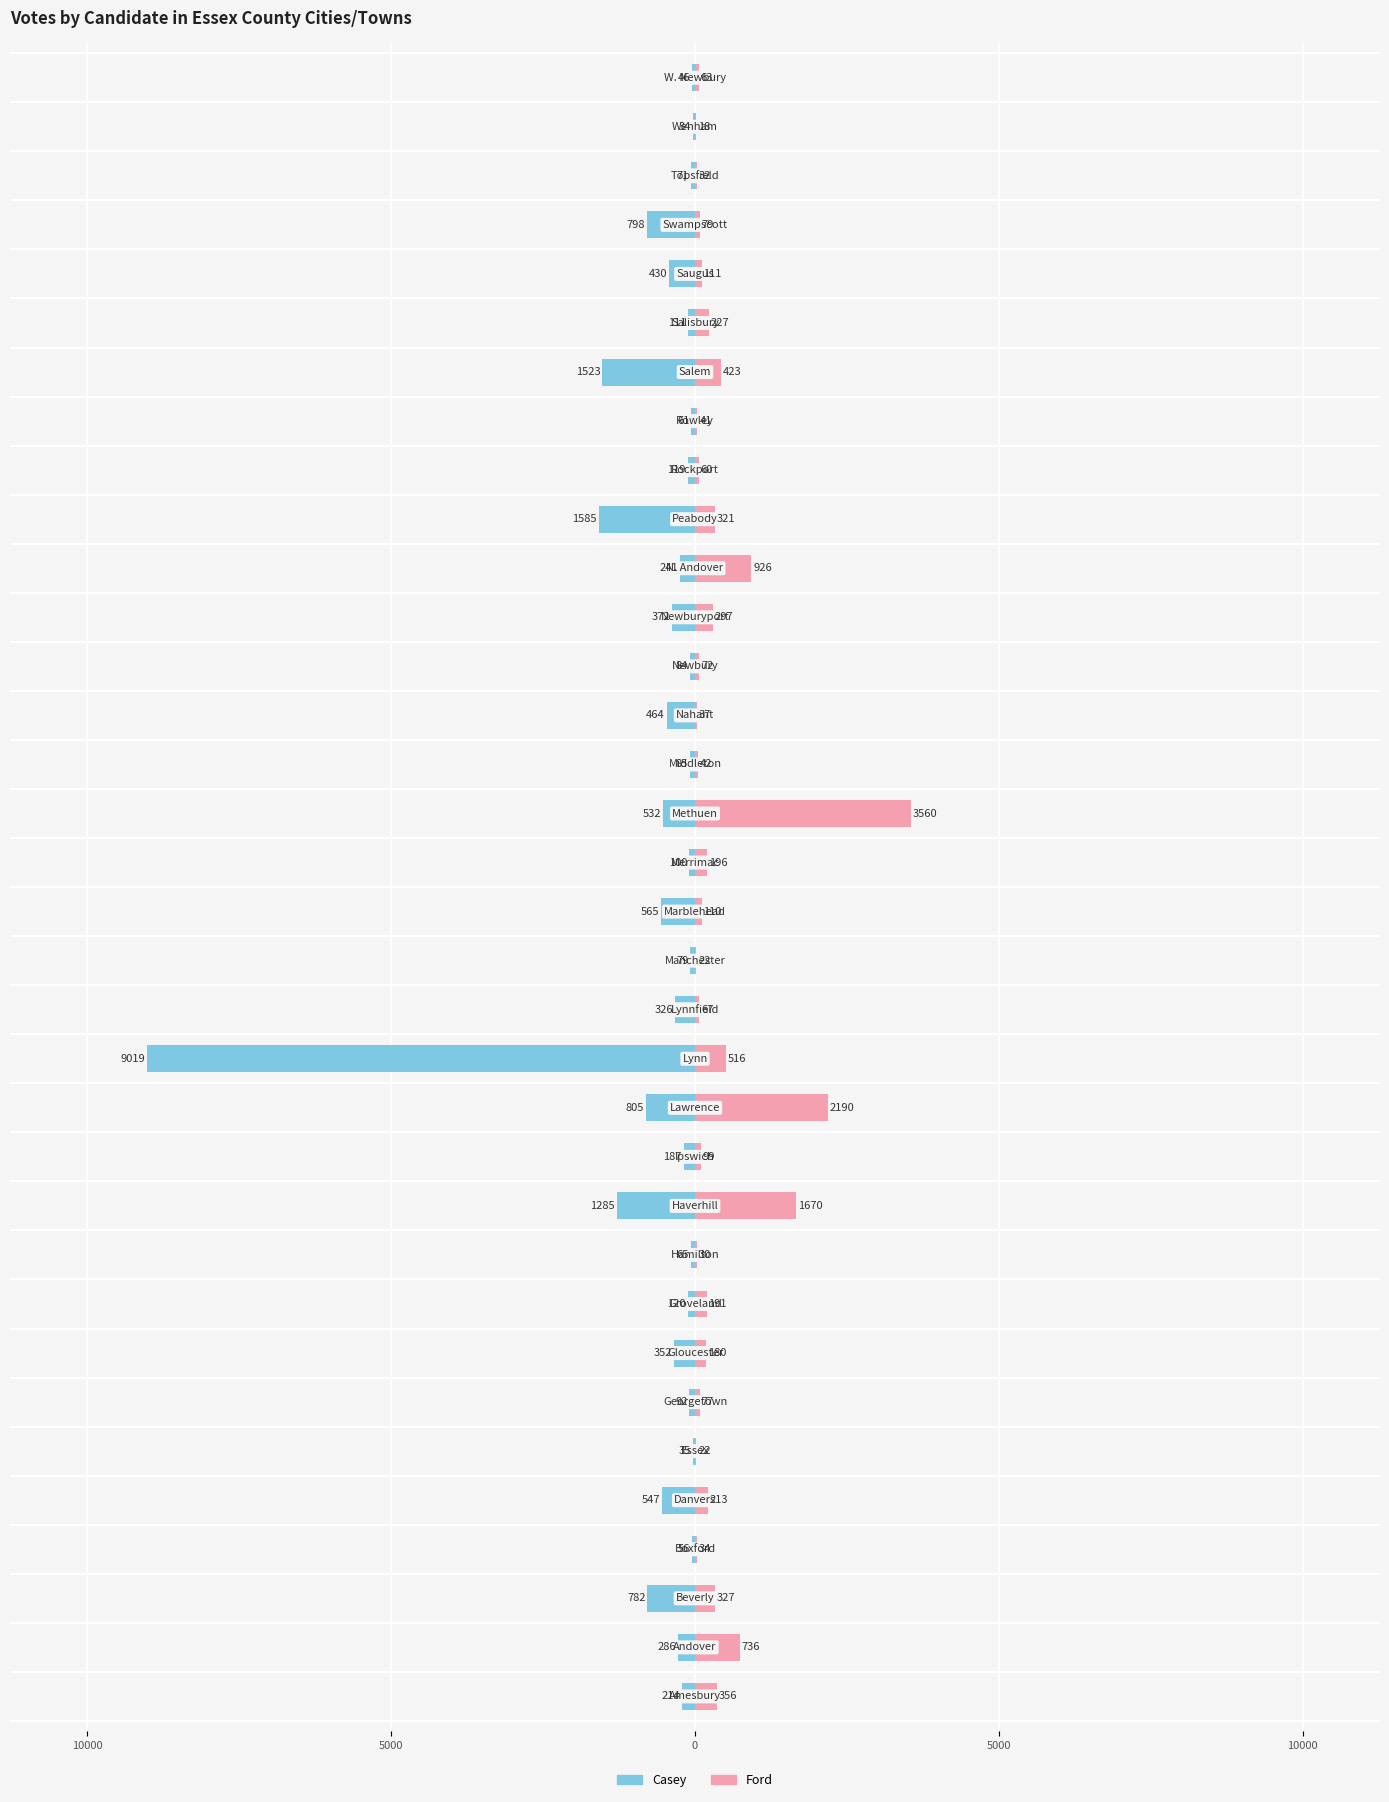

Is it true that Casey equals -352 at 7?

True